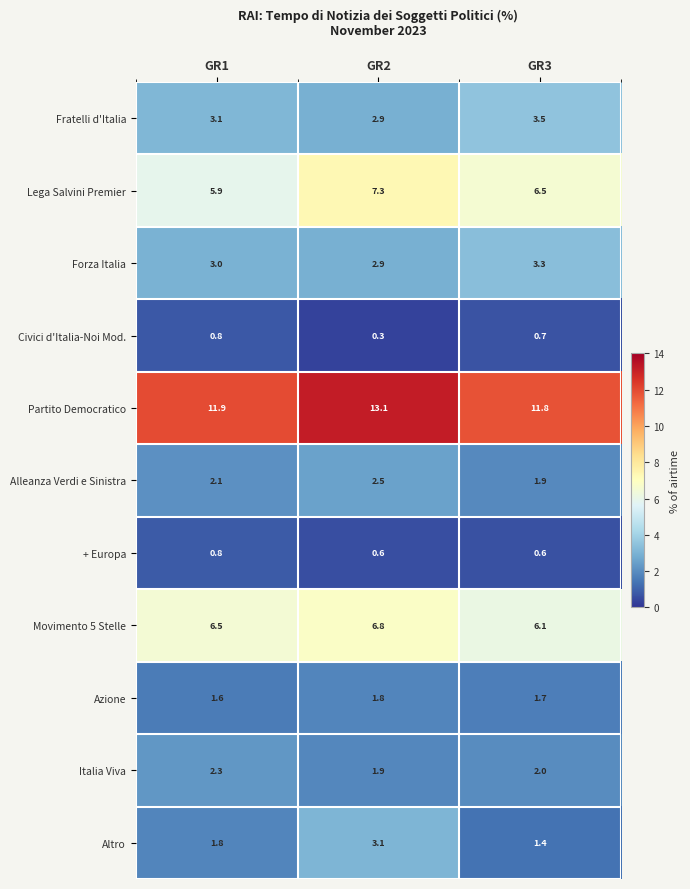

Between GR1 and GR3, which series saw the biggest shift?

Lega Salvini Premier